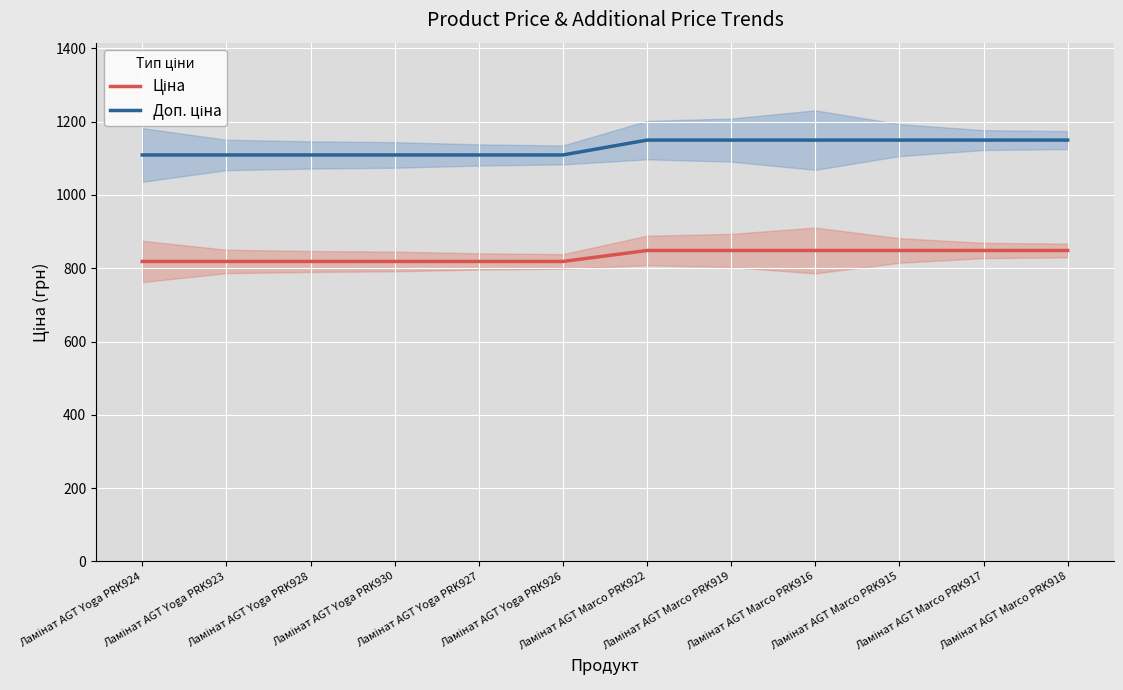

Reading right to left, what are all the values shown in this chart?

Ціна: 848.4	848.4	848.4	848.4	848.4	848.4	818.5	818.5	818.5	818.5	818.5	818.5
Доп. ціна: 1149.7	1149.7	1149.7	1149.7	1149.7	1149.7	1109.2	1109.2	1109.2	1109.2	1109.2	1109.2